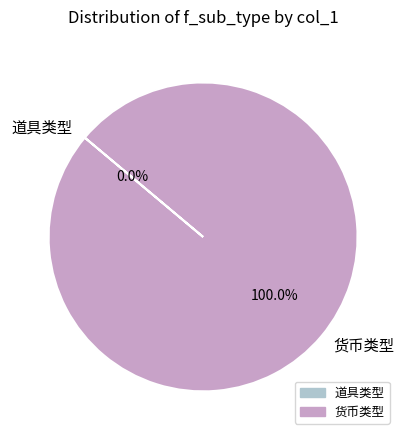

To the nearest percent, what is the difference between the largest and smallest slice percentages?

100%